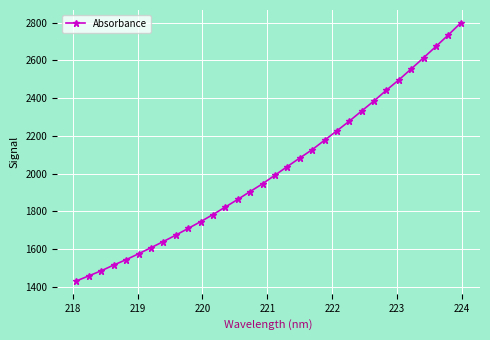

What is the minimum value shown in the chart?

1430.9